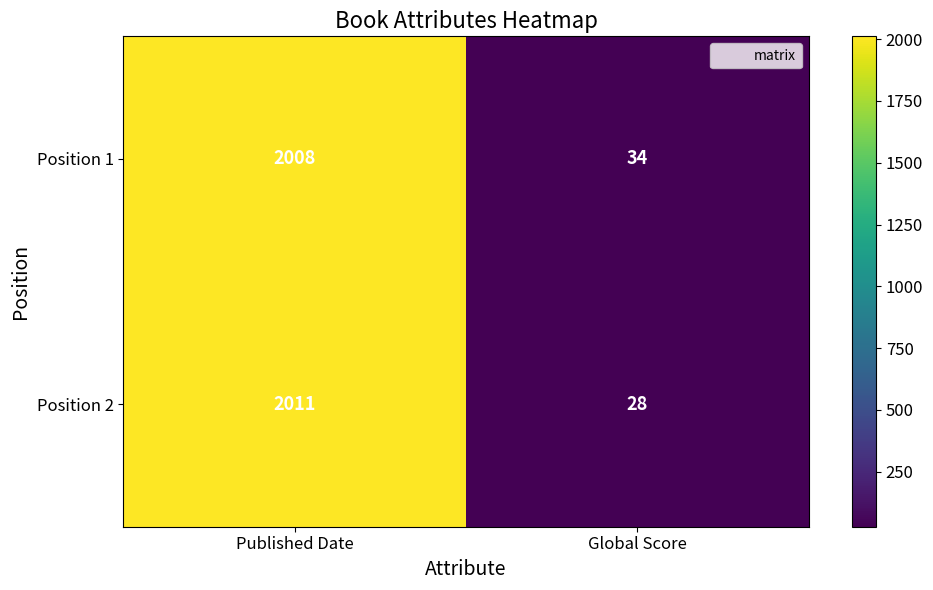

Between Published Date and Global Score, which series saw the biggest shift?

Position 2